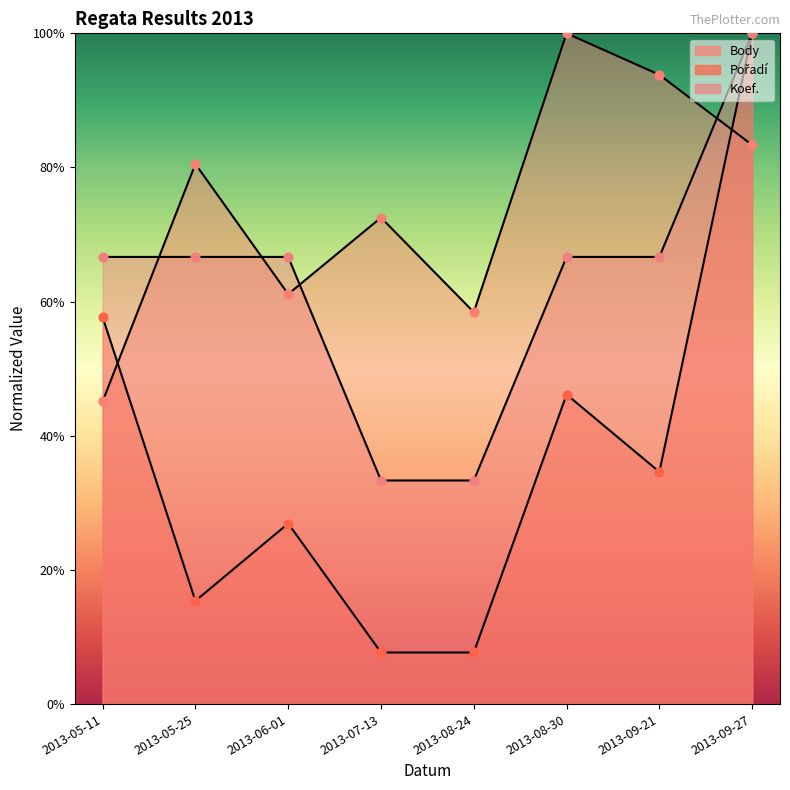

At how many categories does at least one series exceed 44?

8